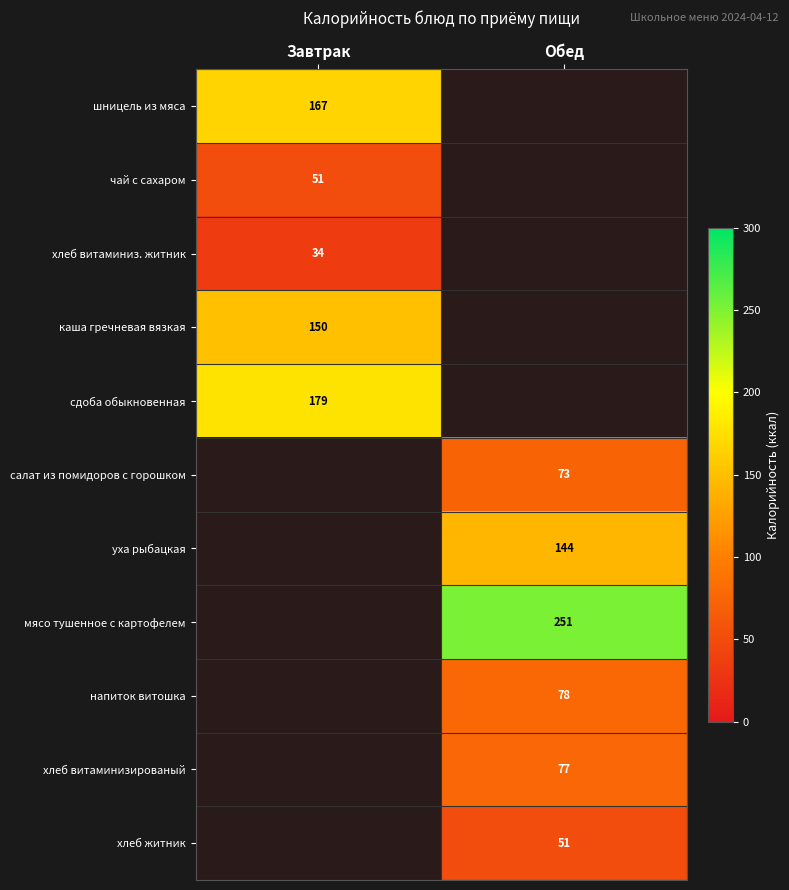

Is it true that хлеб витаминизированый equals 77 at Обед?

True